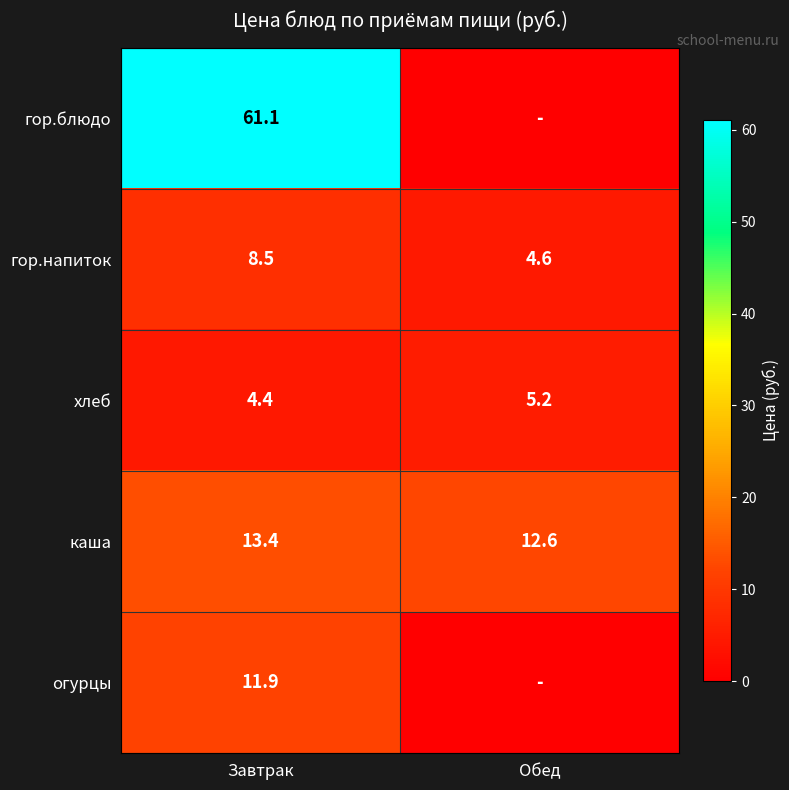

What is the sum of the каша values at Обед and Завтрак?

26.0